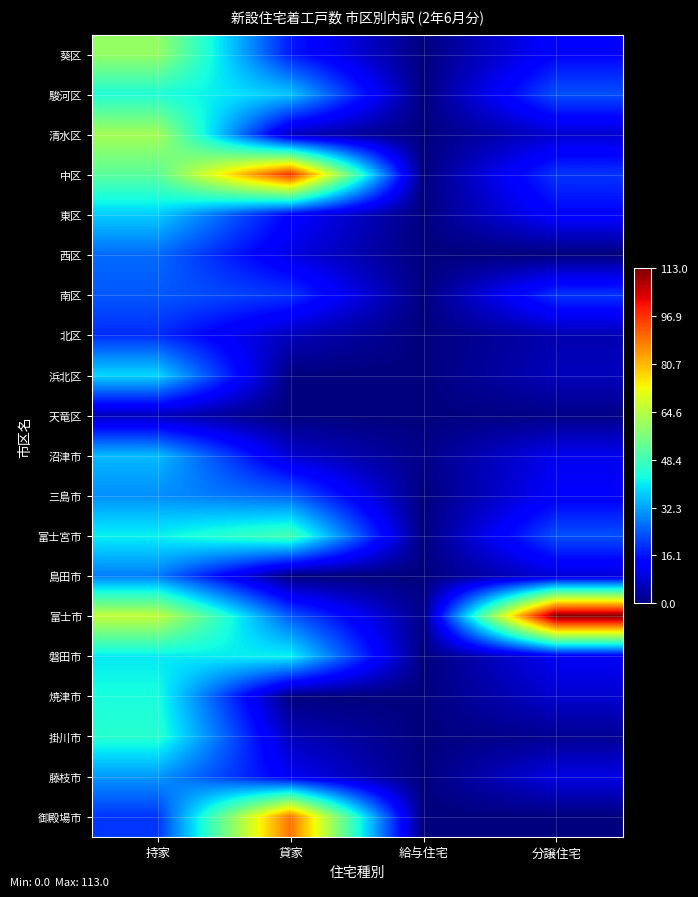

At which category does the chart reach its peak across all series?

分譲住宅